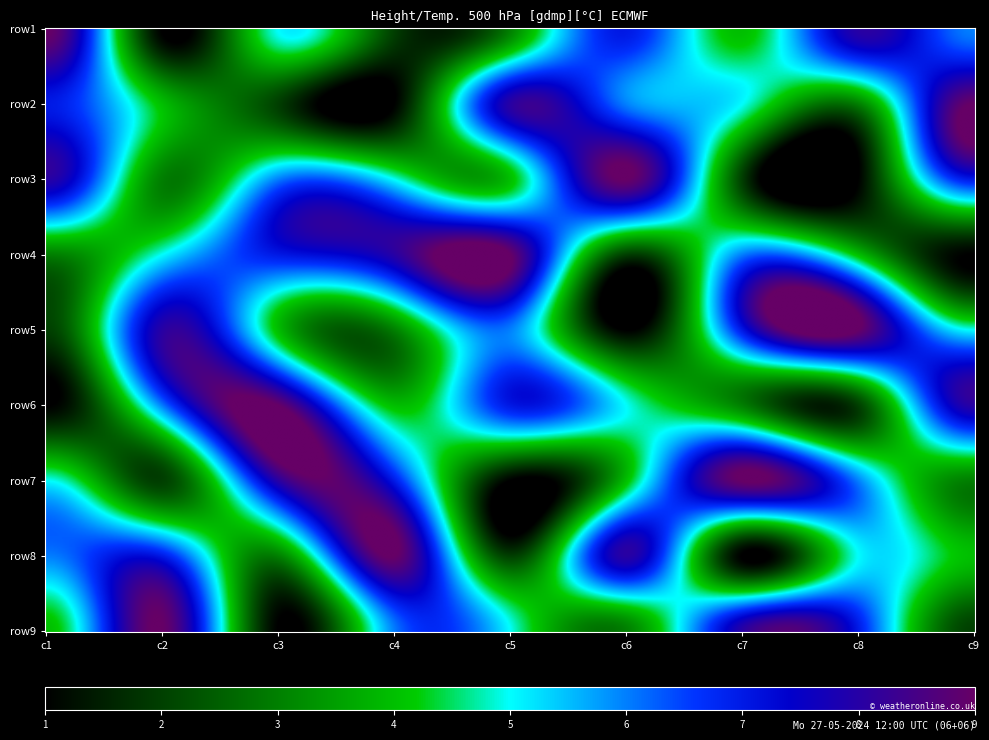

The value of row2 at 7 is 4. True or false?

False